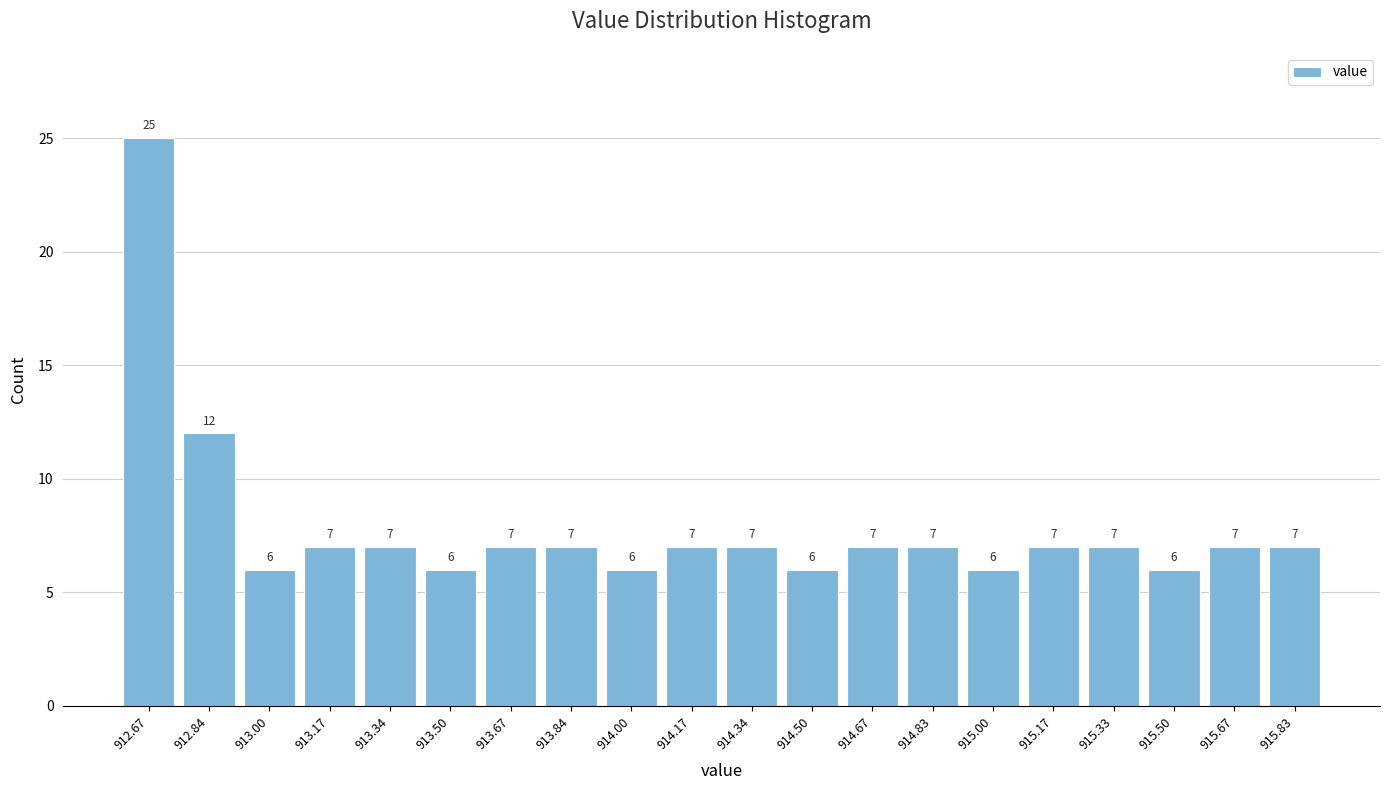

Reading left to right, list all the values displayed in this chart.

912.67=25	912.84=12	913.00=6	913.17=7	913.34=7	913.50=6	913.67=7	913.84=7	914.00=6	914.17=7	914.34=7	914.50=6	914.67=7	914.83=7	915.00=6	915.17=7	915.33=7	915.50=6	915.67=7	915.83=7